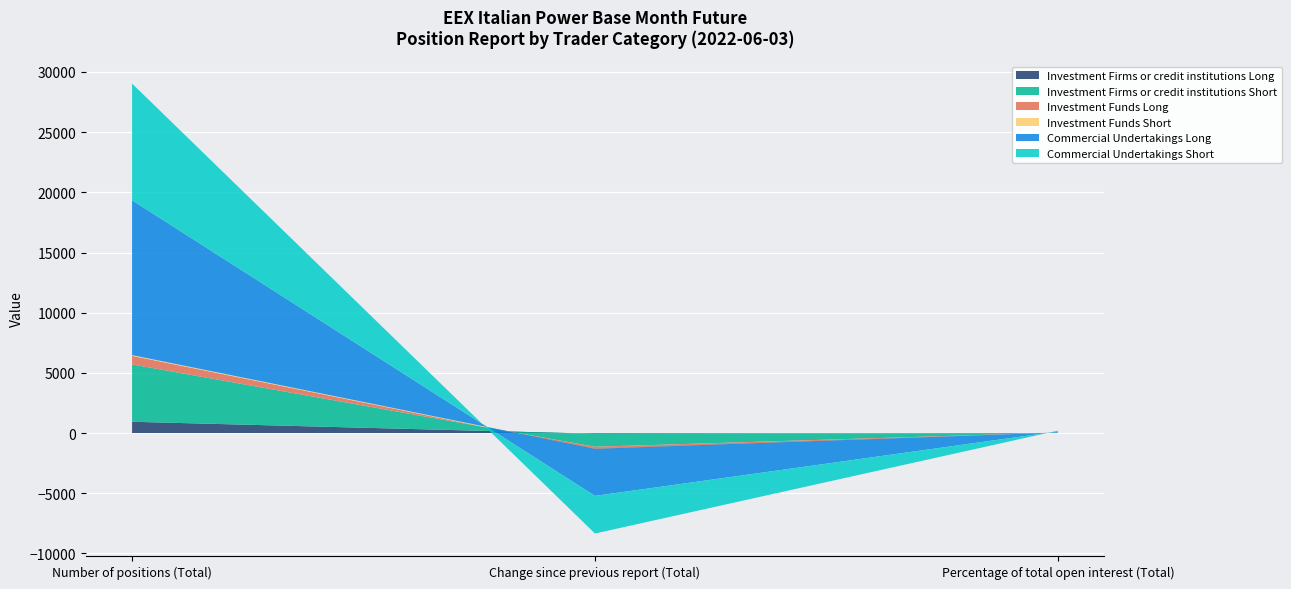

Reading left to right, list all the values displayed in this chart.

Investment Firms or credit institutions Long: Number of positions (Total)=937.0	Change since previous report (Total)=-57.0	Percentage of total open interest (Total)=6.5
Investment Firms or credit institutions Short: Number of positions (Total)=4764.0	Change since previous report (Total)=-1083.0	Percentage of total open interest (Total)=32.8
Investment Funds Long: Number of positions (Total)=713.0	Change since previous report (Total)=-205.0	Percentage of total open interest (Total)=4.9
Investment Funds Short: Number of positions (Total)=60.0	Change since previous report (Total)=34.0	Percentage of total open interest (Total)=0.4
Commercial Undertakings Long: Number of positions (Total)=12867.0	Change since previous report (Total)=-3912.0	Percentage of total open interest (Total)=88.6
Commercial Undertakings Short: Number of positions (Total)=9694.0	Change since previous report (Total)=-3125.0	Percentage of total open interest (Total)=66.8